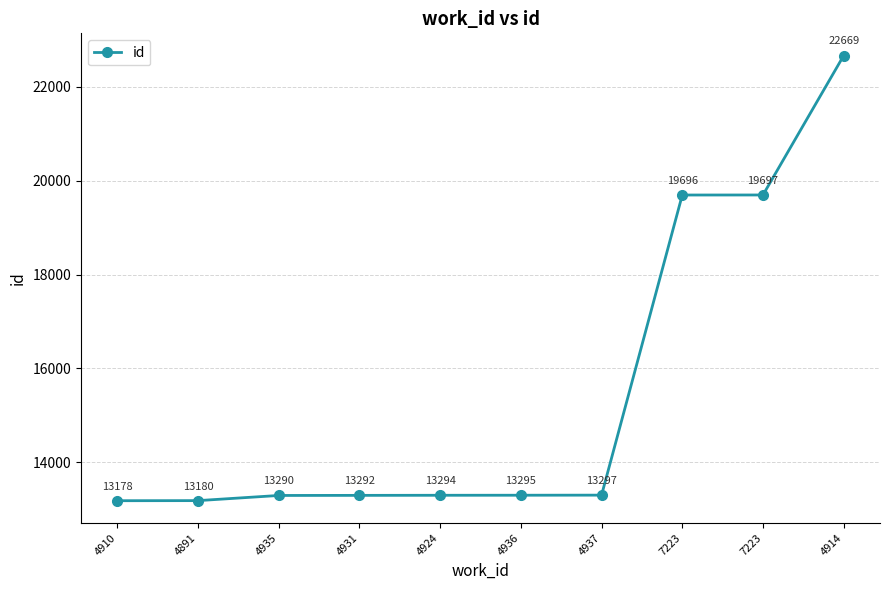

Rank the categories by value from highest to lowest.

4914, 7223, 7223, 4937, 4936, 4924, 4931, 4935, 4891, 4910